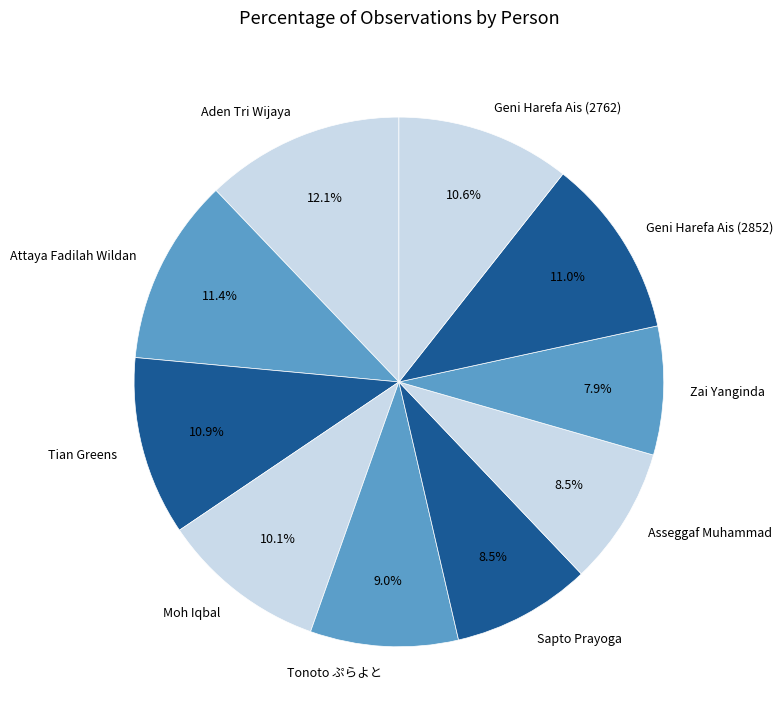

Is Aden Tri Wijaya the majority of the pie?

No